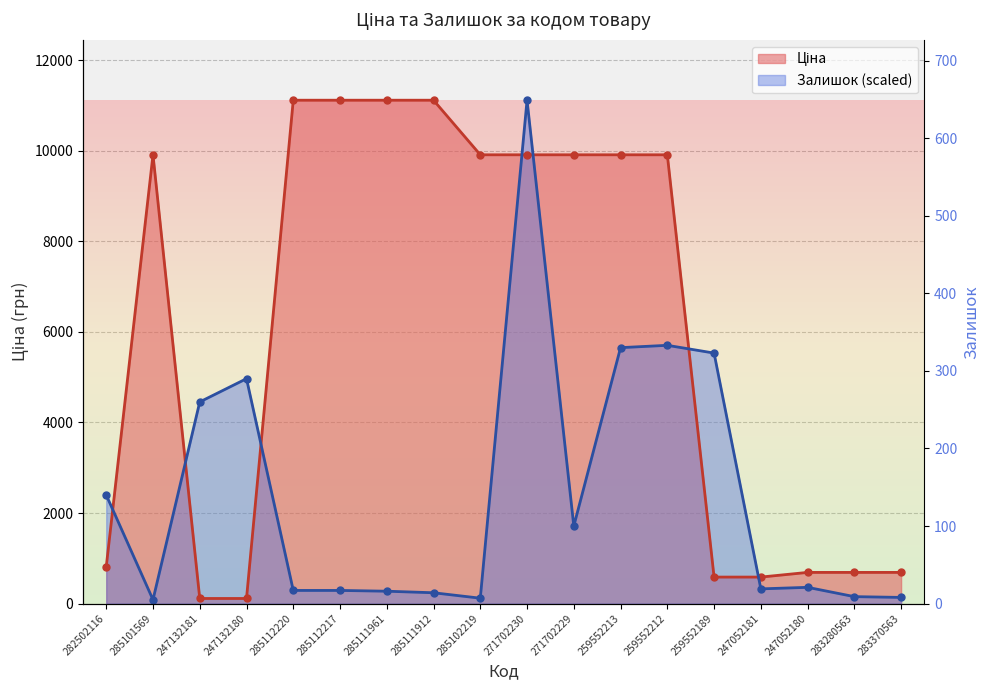

After their last crossing, which series has the higher values: Залишок or Ціна?

Ціна